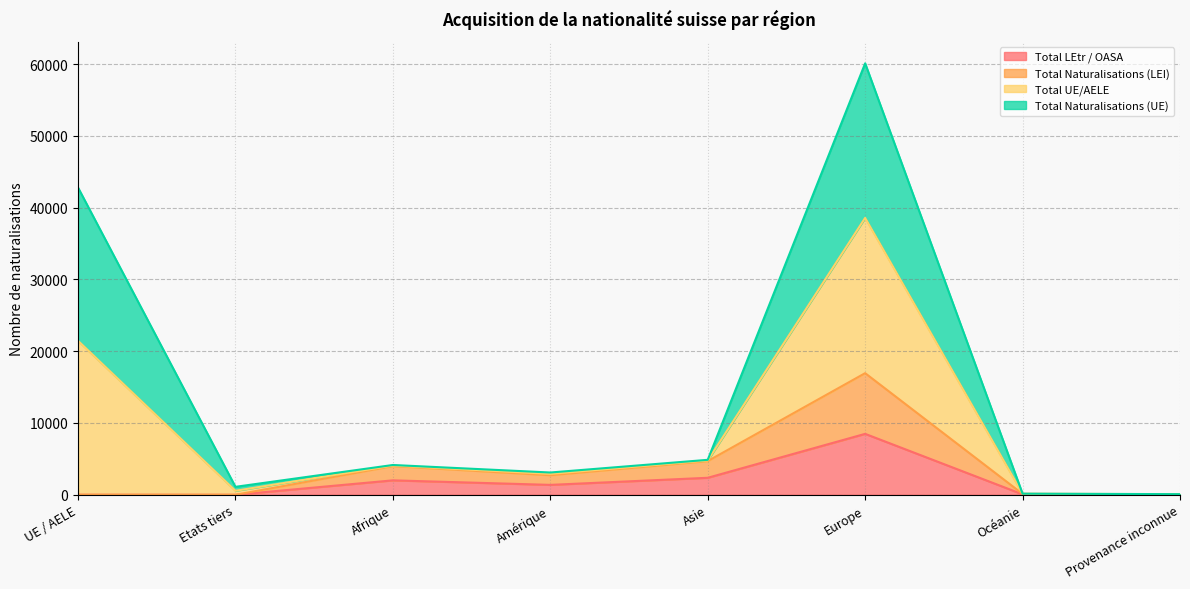

Which category has the highest value in the Total LEtr / OASA series?

Europe